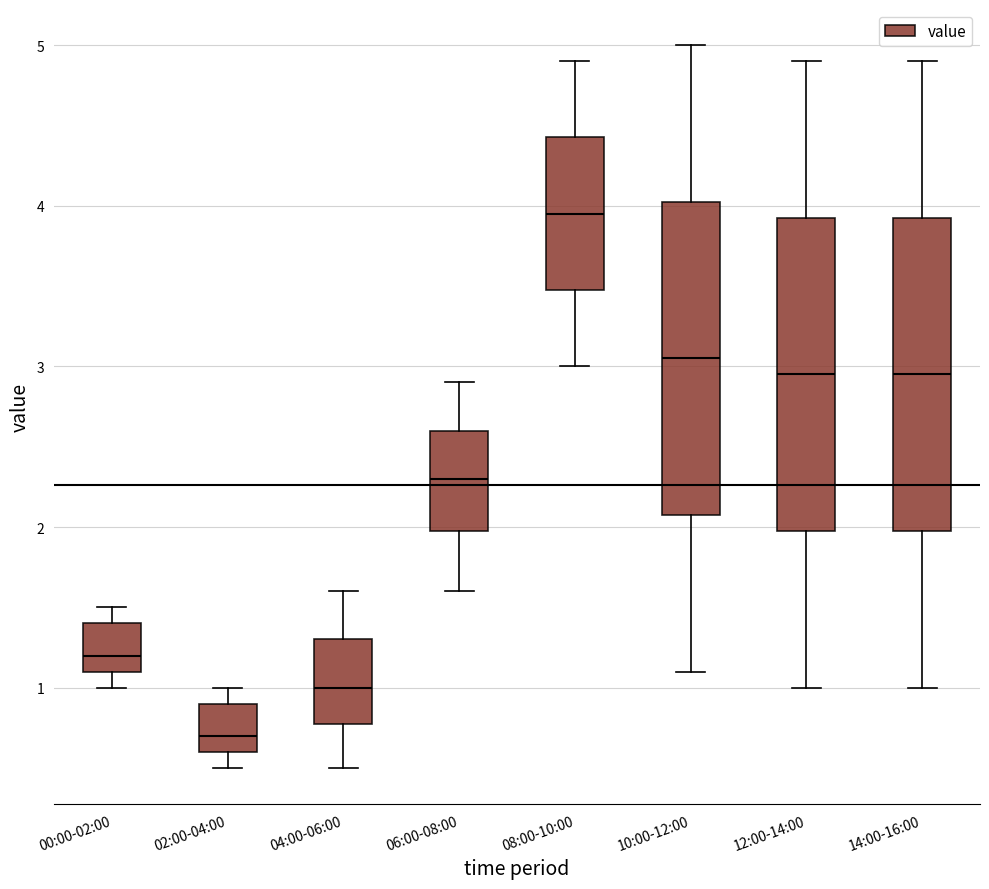

Which box's median line is the highest?

08:00-10:00